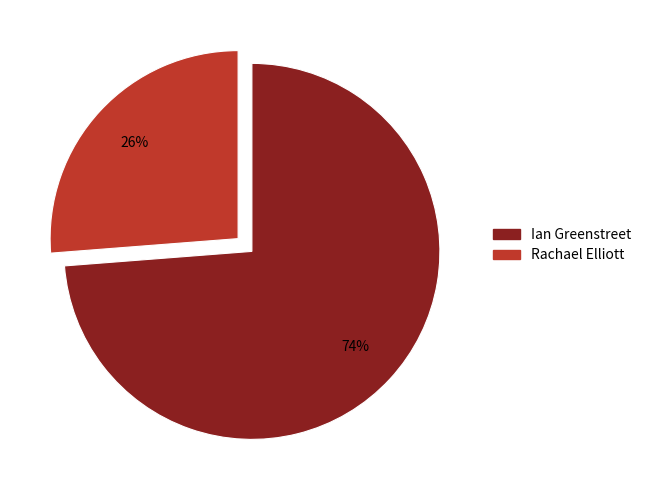

What percentage is the Ian Greenstreet slice, to the nearest percent?

74%